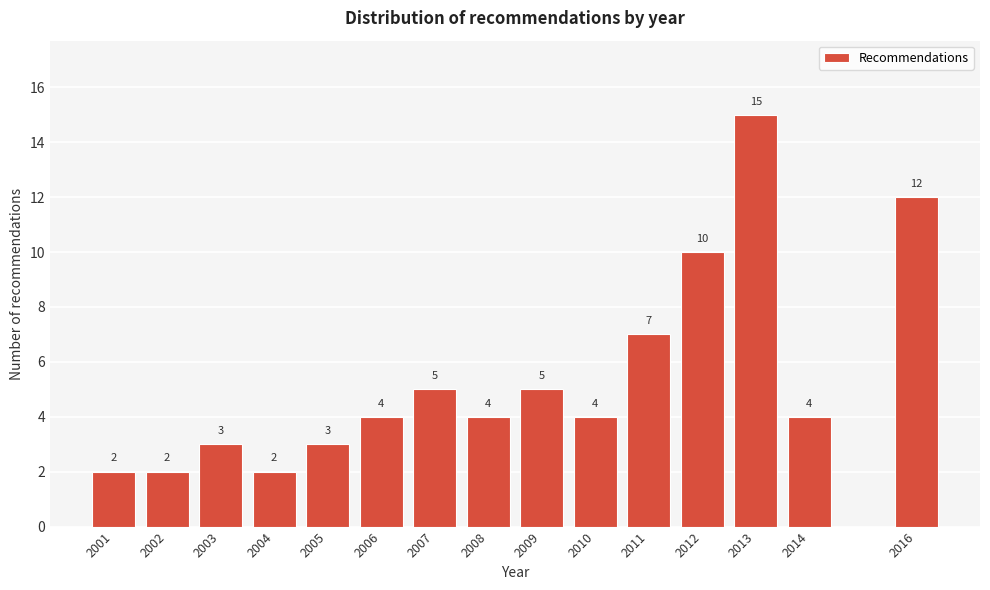

Reading right to left, transcribe all the data shown in this chart.

2016=12	2014=4	2013=15	2012=10	2011=7	2010=4	2009=5	2008=4	2007=5	2006=4	2005=3	2004=2	2003=3	2002=2	2001=2